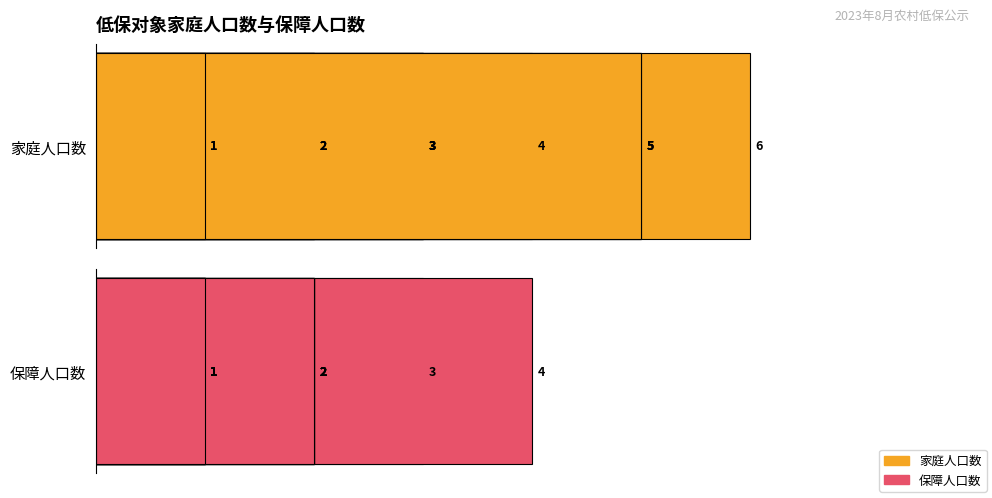

How many series are shown in this chart?

2